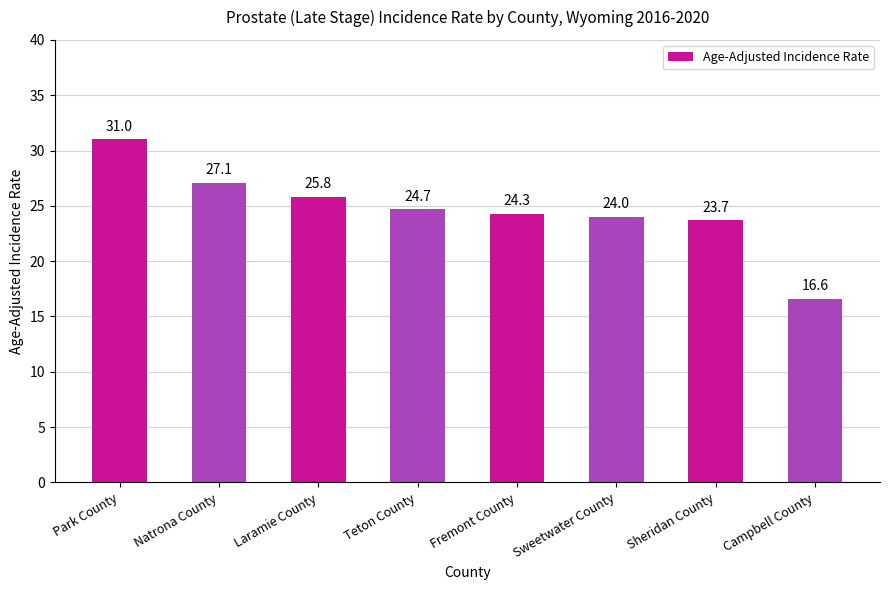

Rank the categories by value from highest to lowest.

Park County, Natrona County, Laramie County, Teton County, Fremont County, Sweetwater County, Sheridan County, Campbell County